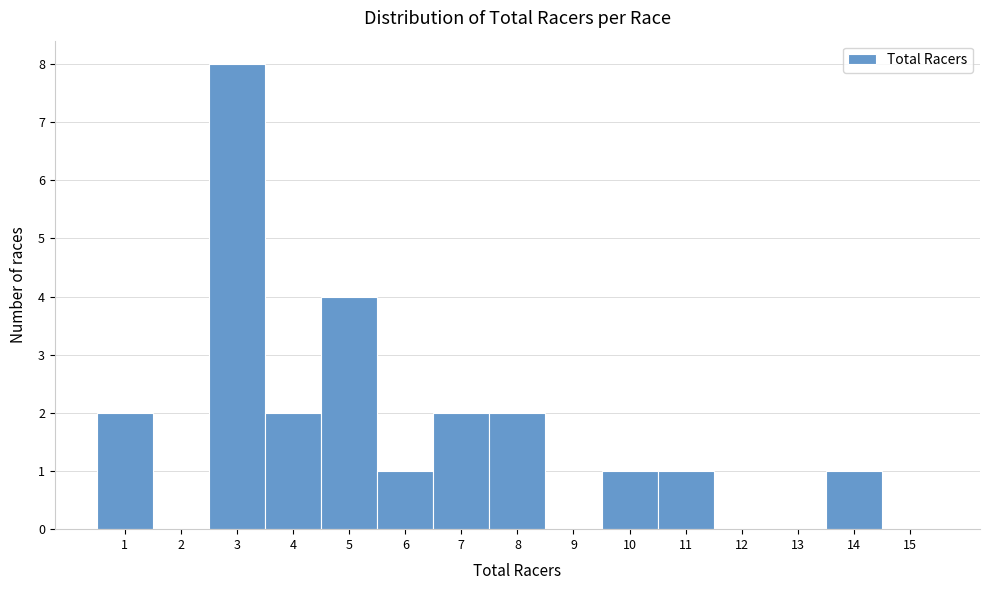

Reading left to right, transcribe all the data shown in this chart.

1=2	2=0	3=8	4=2	5=4	6=1	7=2	8=2	9=0	10=1	11=1	12=0	13=0	14=1	15=0